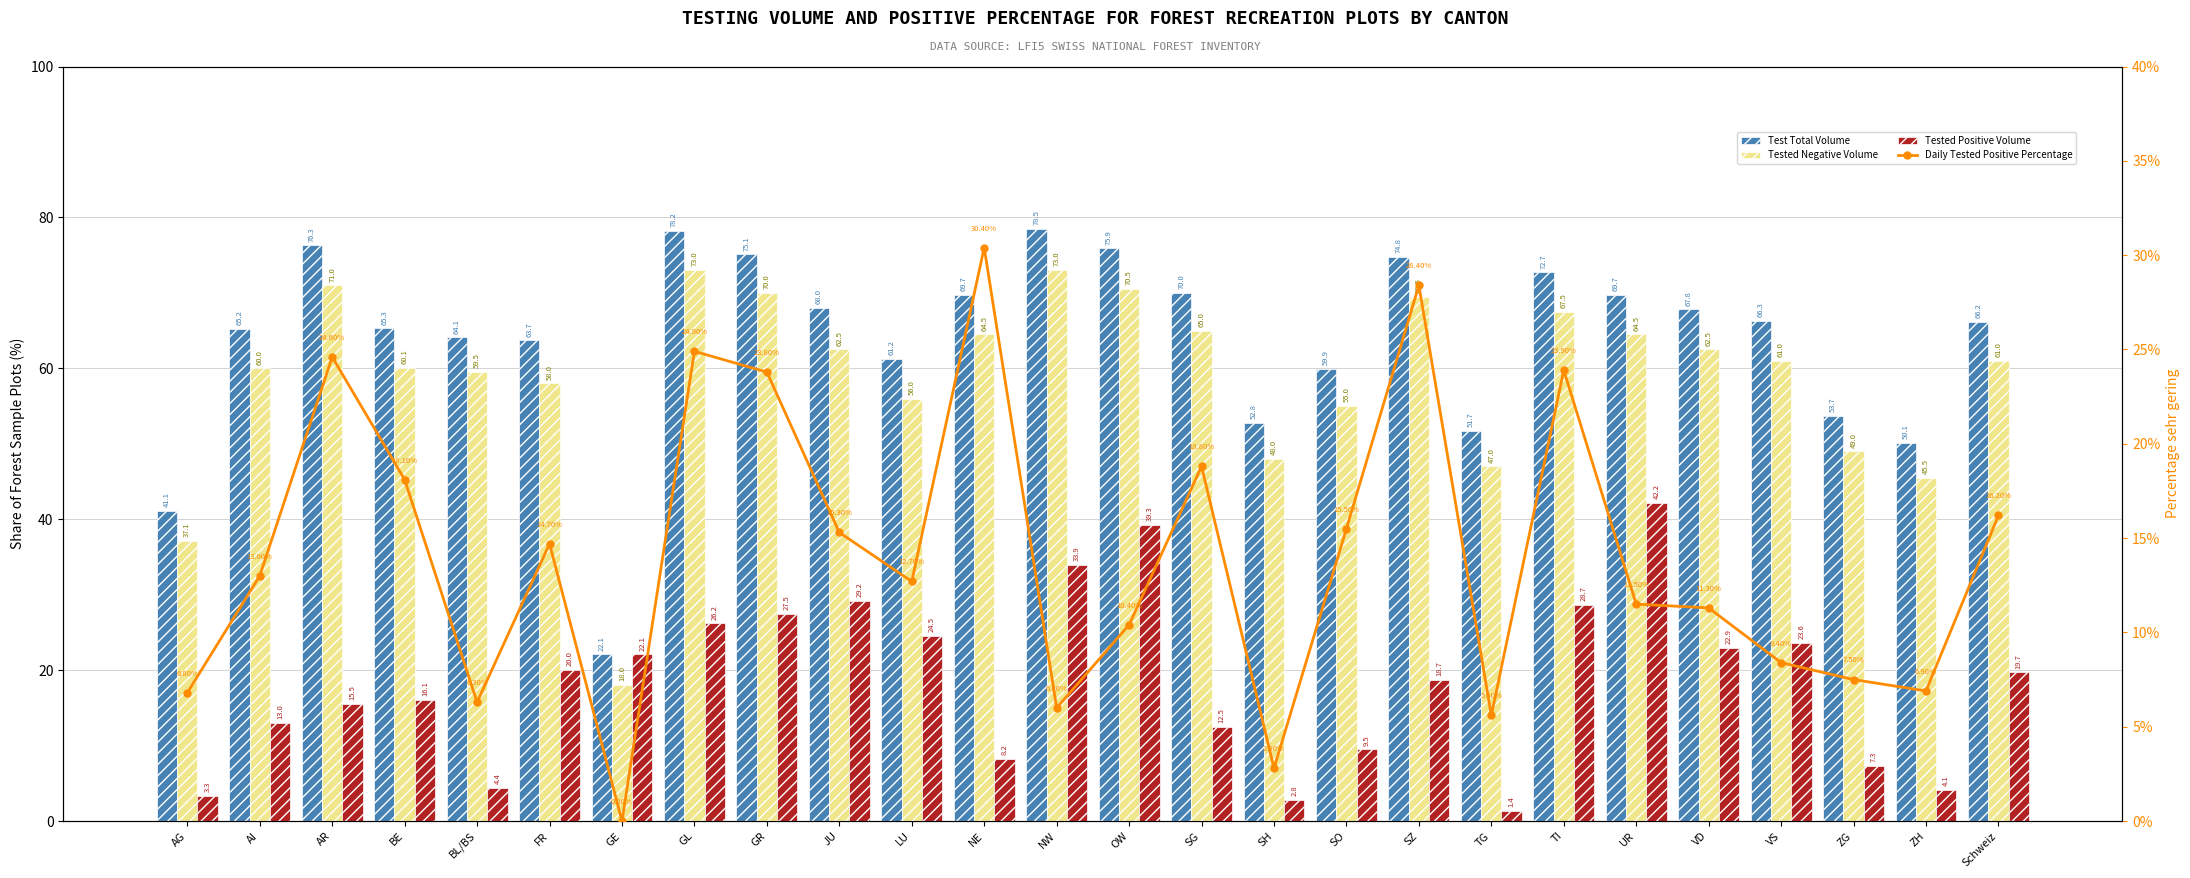

Which series has the largest total across all categories?

Test Total Volume